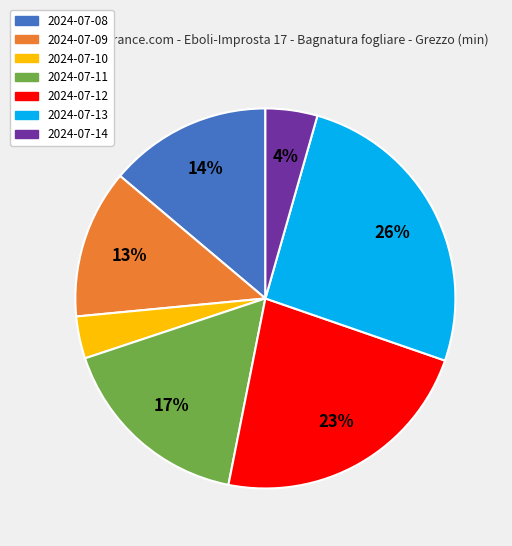

Which category has the biggest portion of the pie?

2024-07-13